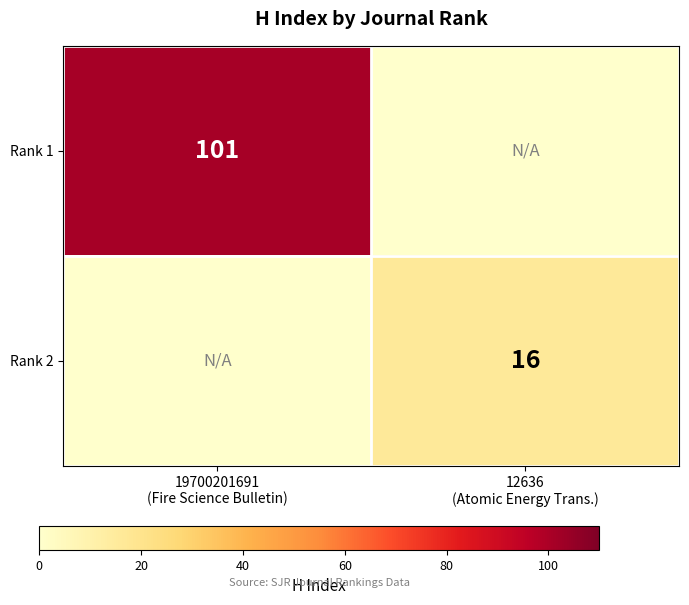

Which series has the widest spread of values?

Rank 1